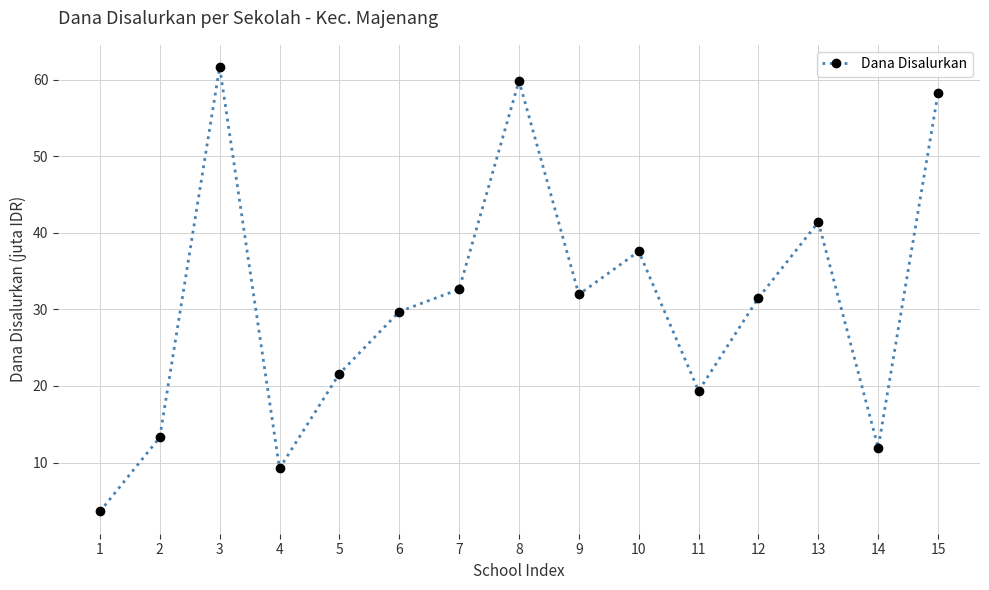

Is it true that the value at 7 is 32.6?

True